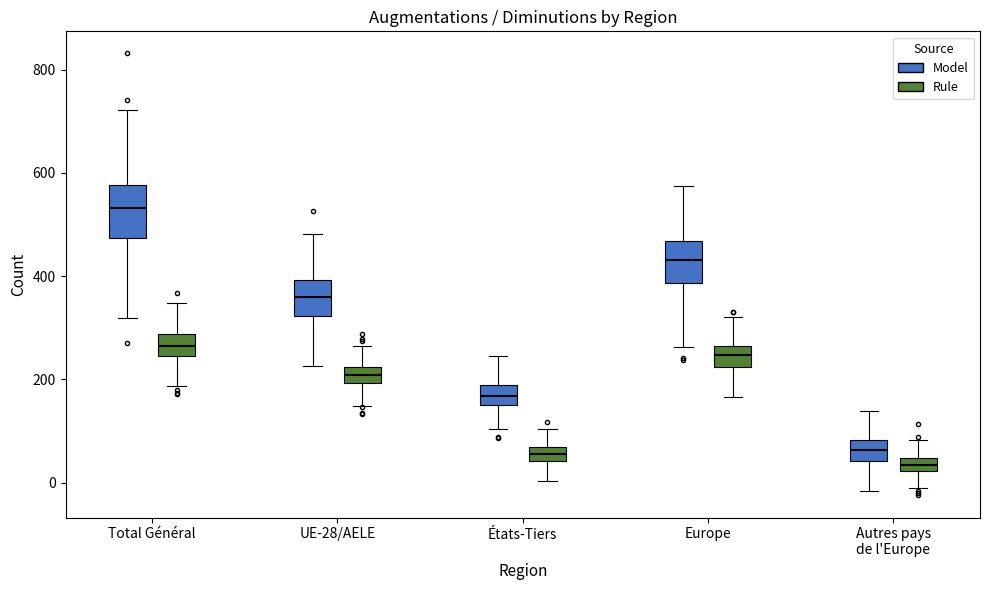

Which box has the lowest median line?

Autres pays de l'Europe (Rule)